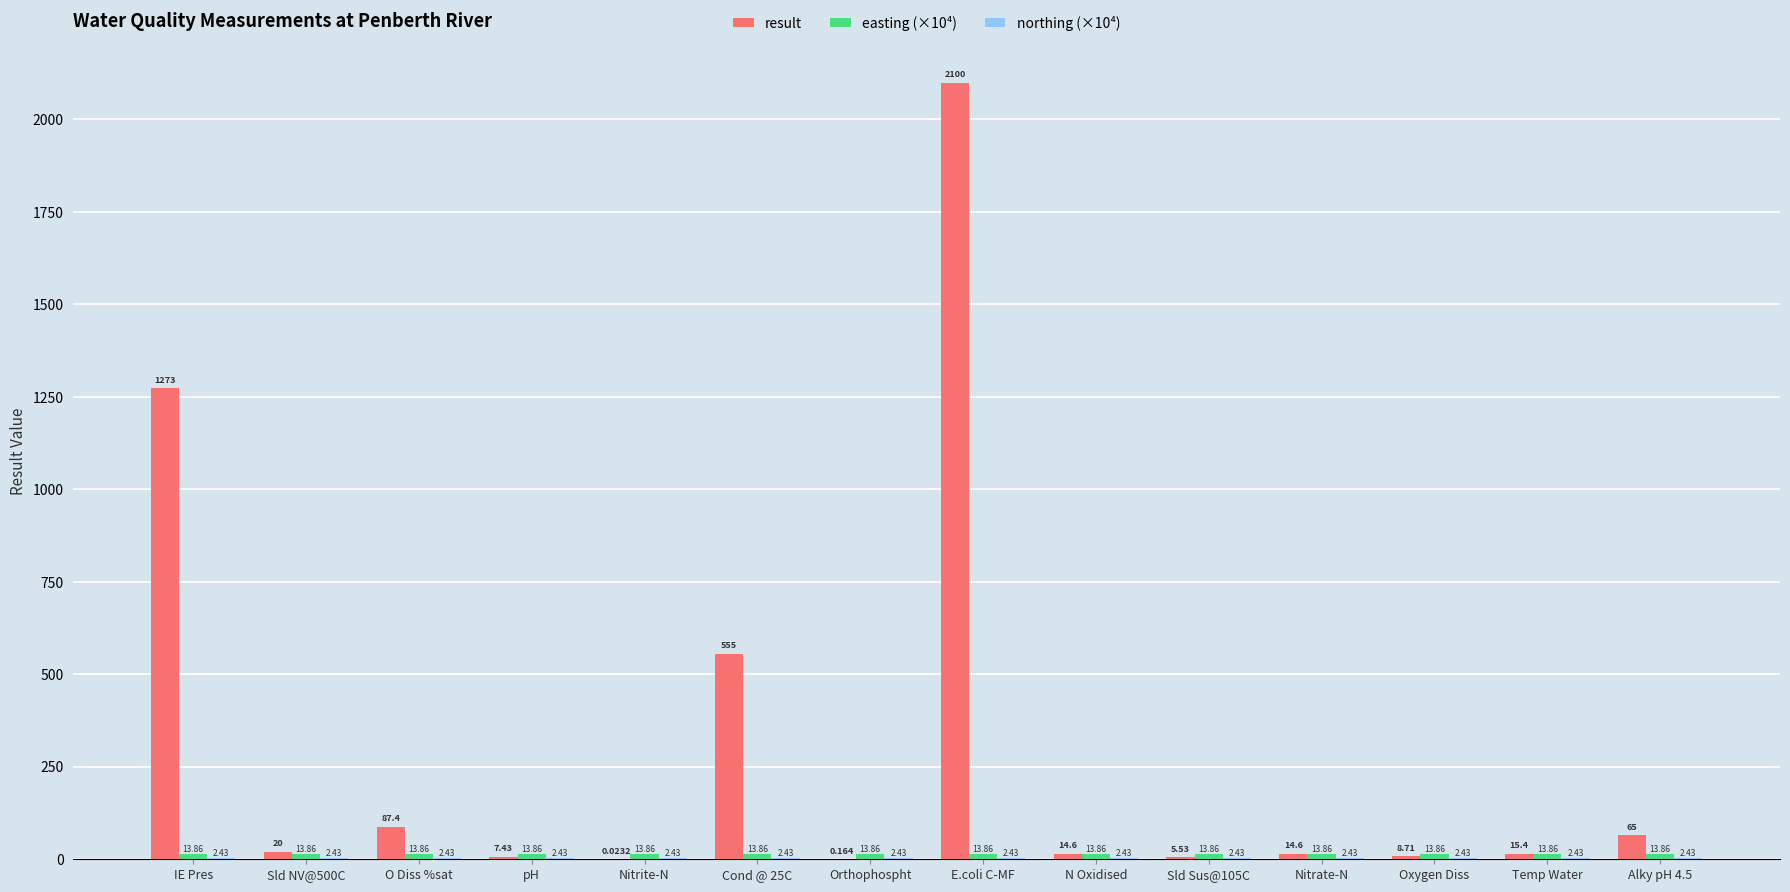

What is the greatest value displayed?

2100.0